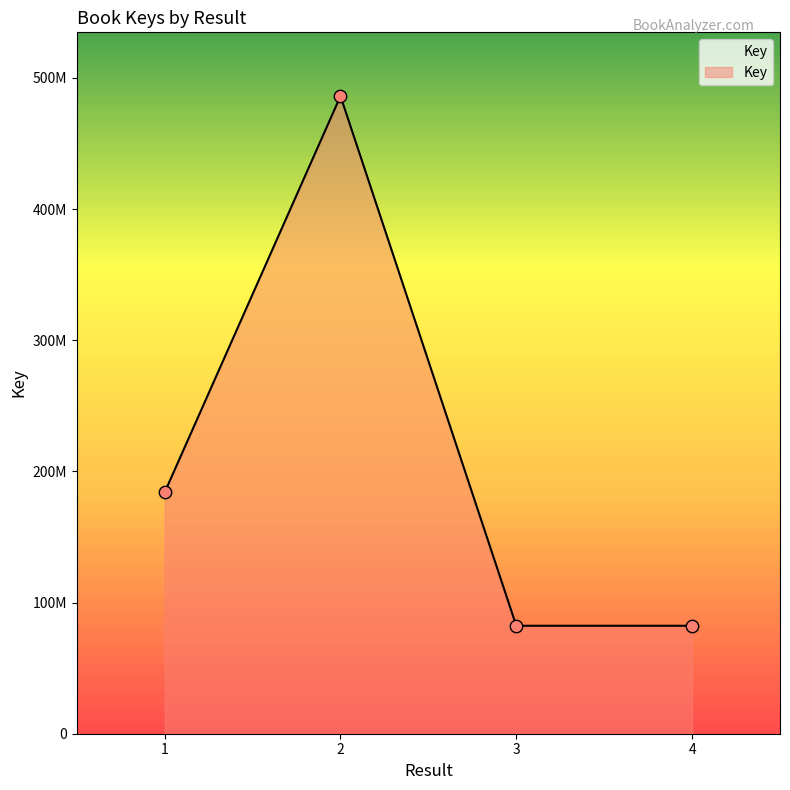

Which has a higher value, 3 or 2?

2